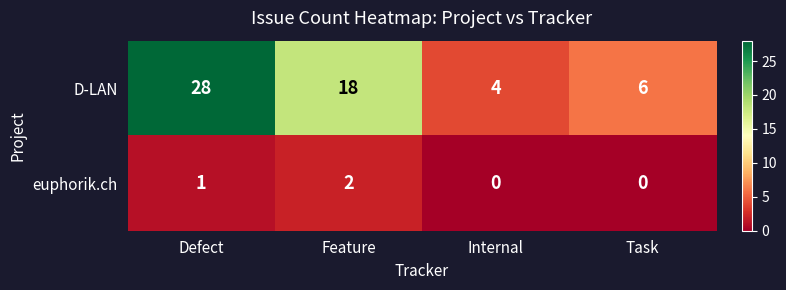

At Feature, list the series in order from smallest to largest.

euphorik.ch, D-LAN